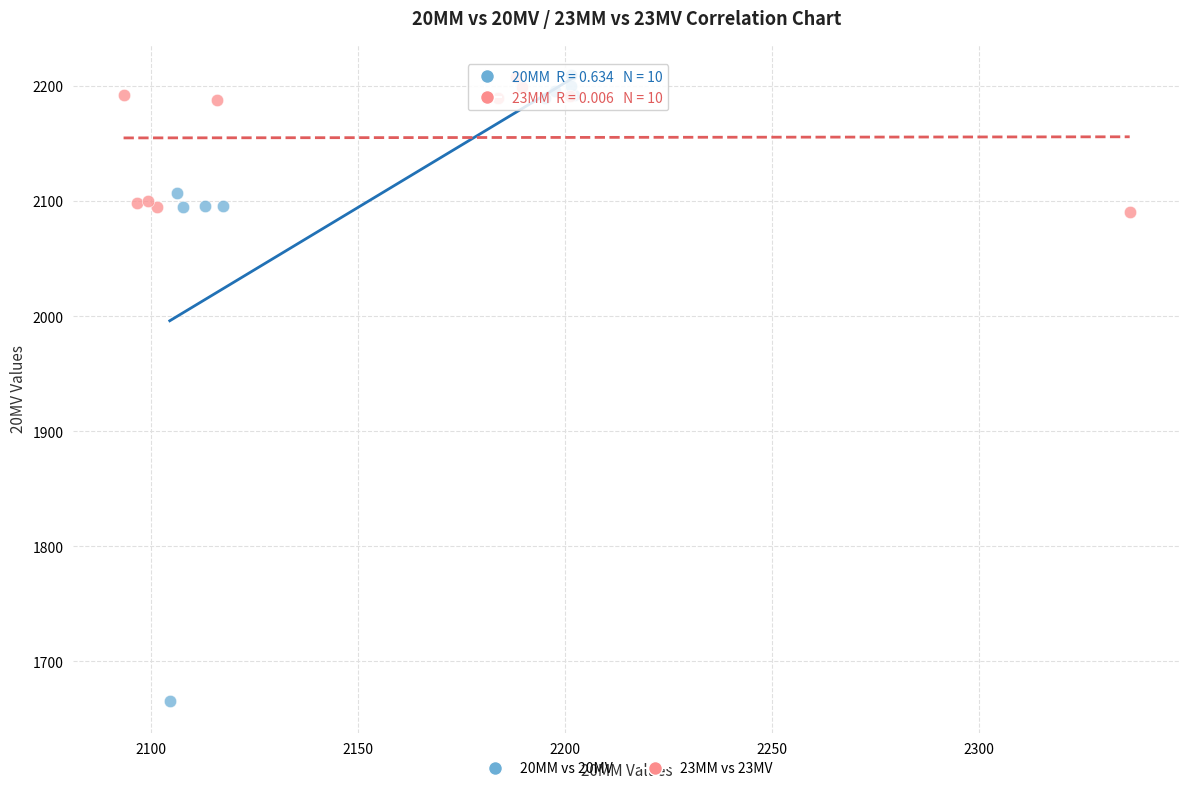

Which series has the widest spread of Y values?

20MM vs 20MV